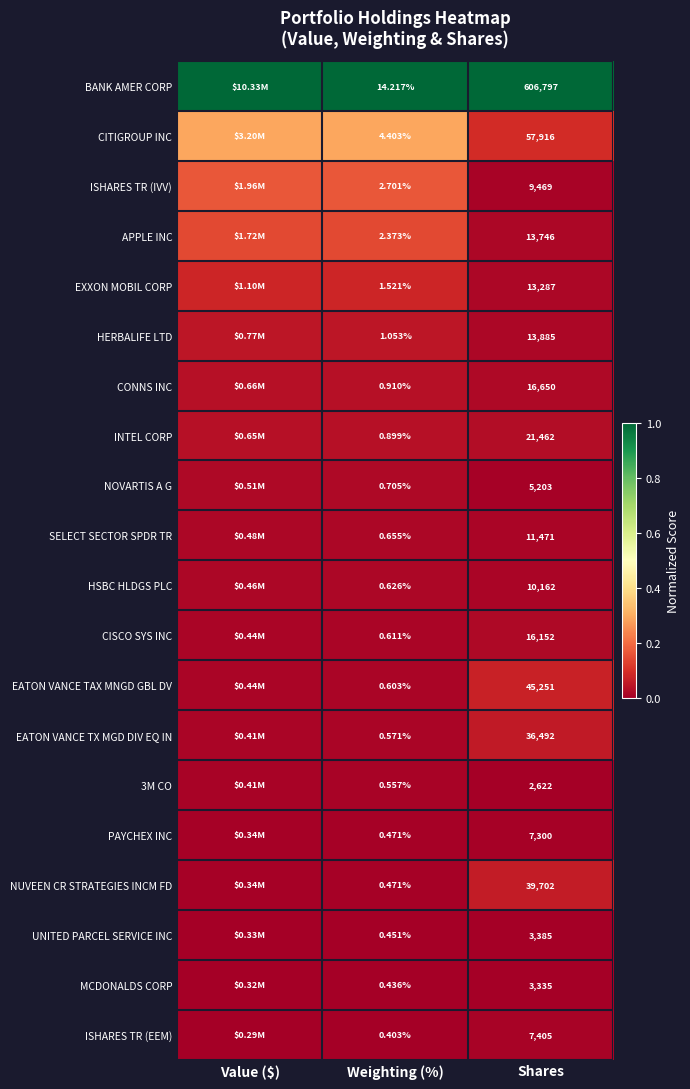

Between Weighting (%) and Shares, which is larger?

Weighting (%)